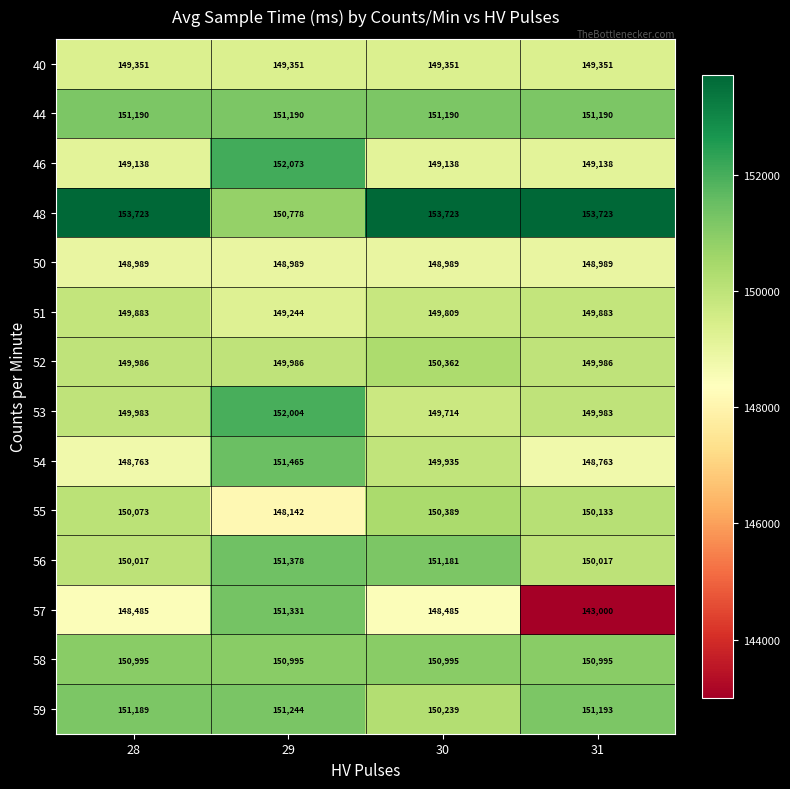

At 31, list the series in order from smallest to largest.

57, 54, 50, 46, 40, 51, 53, 52, 56, 55, 58, 44, 59, 48